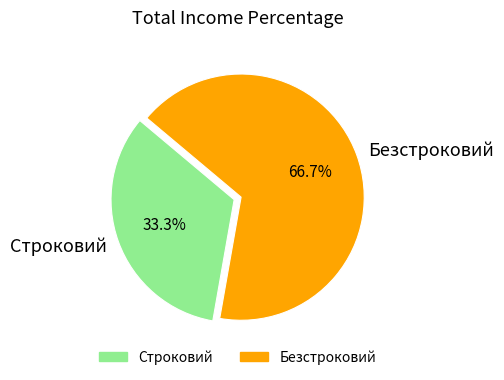

To the nearest percent, what is the difference between the Строковий and Безстроковий slice percentages?

33%